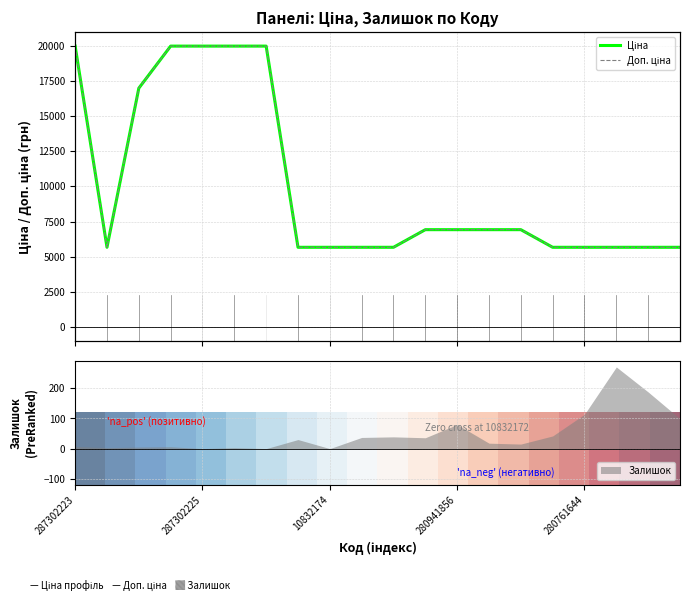

What is the average value of the Доп. ціна series?

10061.9